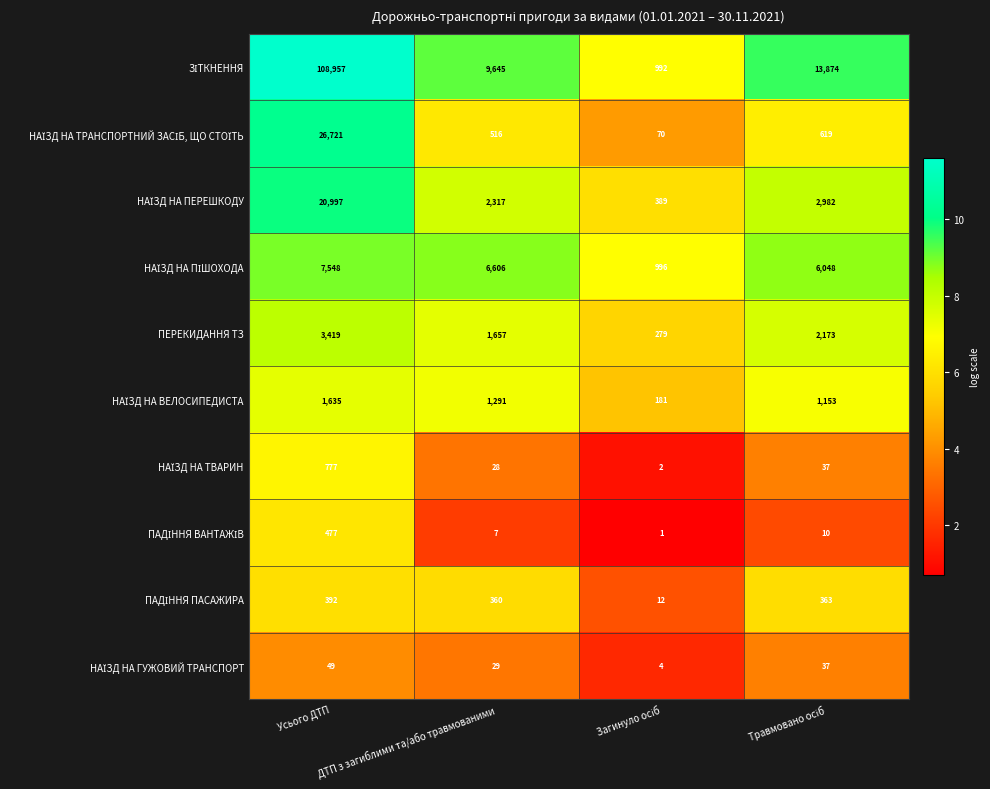

At which label does ПЕРЕКИДАННЯ ТЗ reach its peak?

Усього ДТП